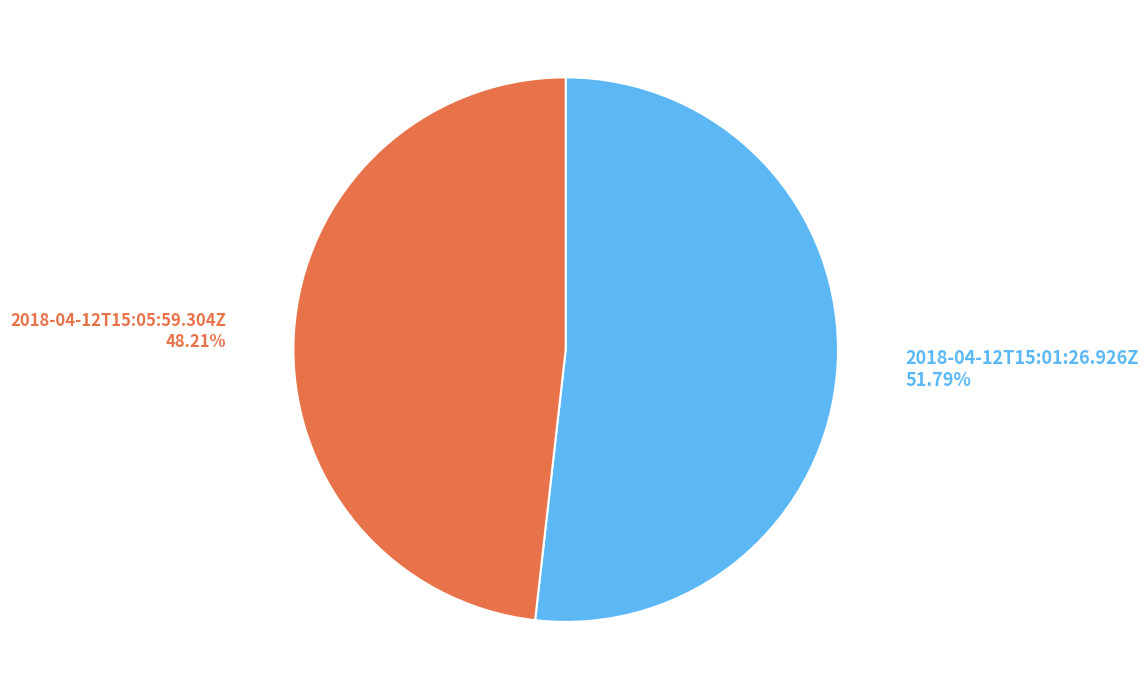

Is there any slice that represents more than half of the pie?

Yes